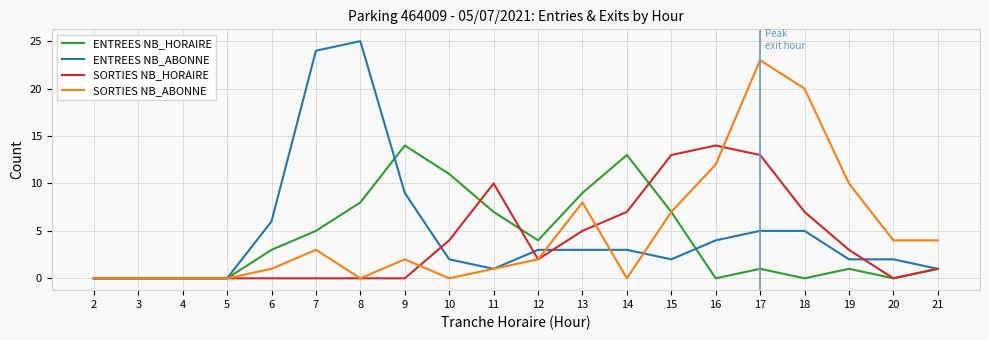

What is the difference between the ENTREES NB_ABONNE values at 6 and 17?

1